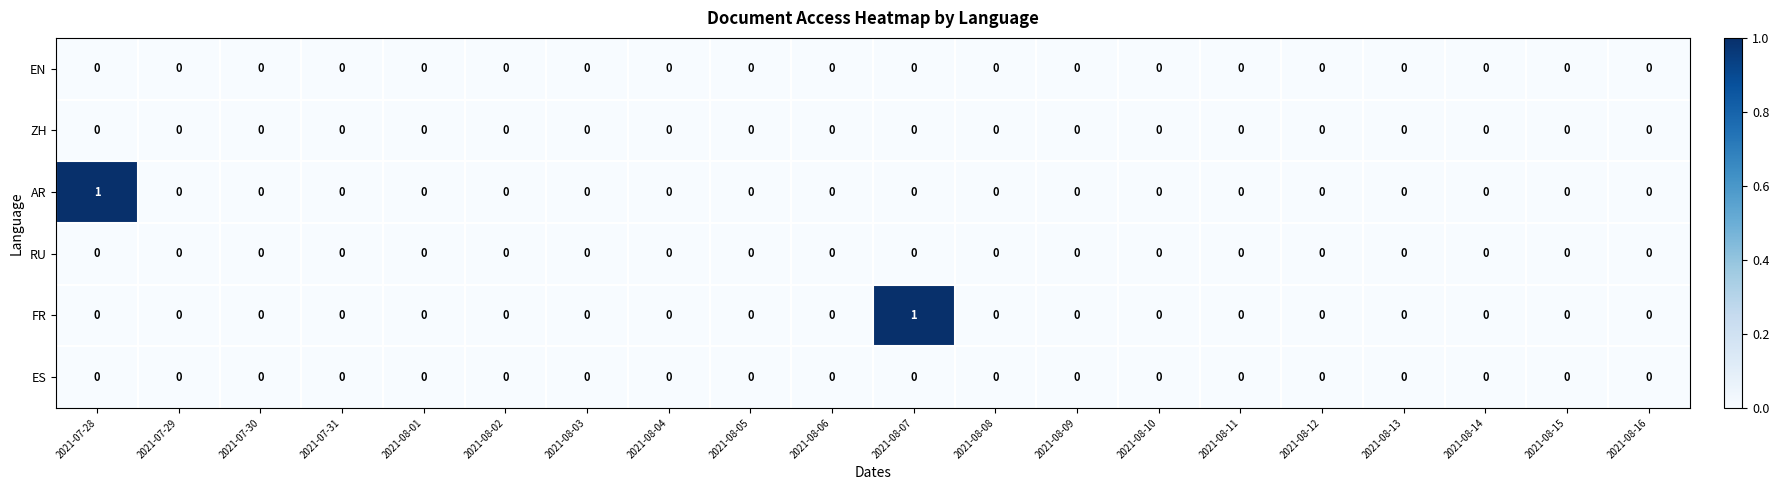

At which label does FR reach its peak?

2021-08-07